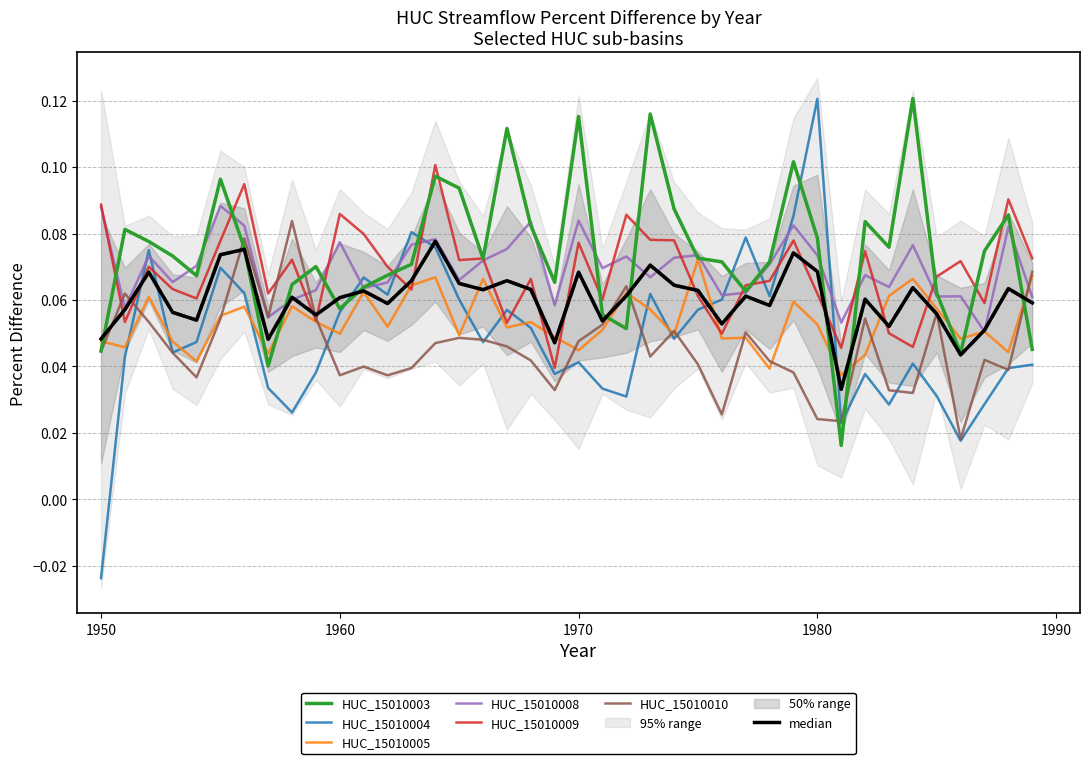

The HUC_15010004 series shows 0.0 at 1962. True or false?

False